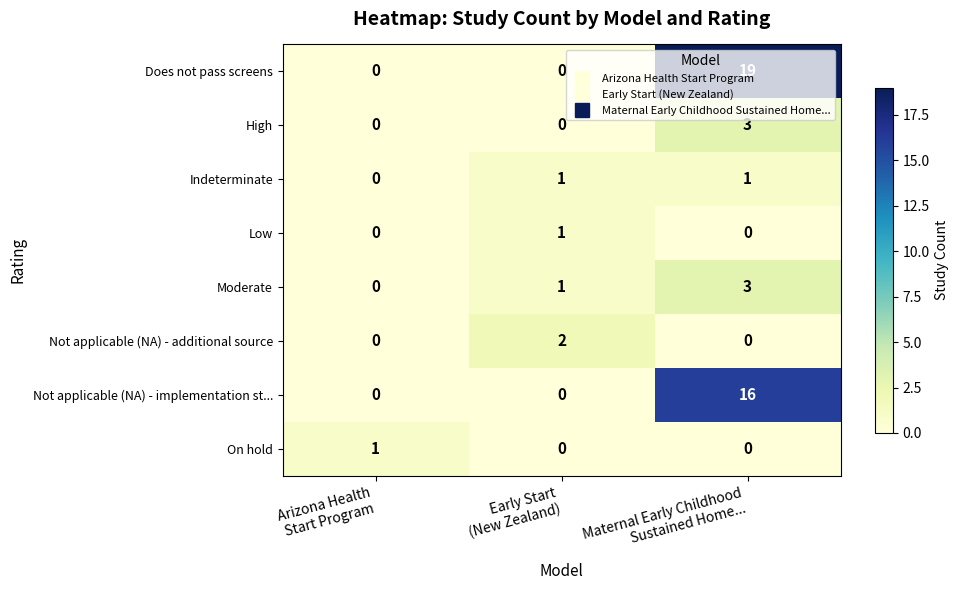

Which series has the largest total across all categories?

Does not pass screens